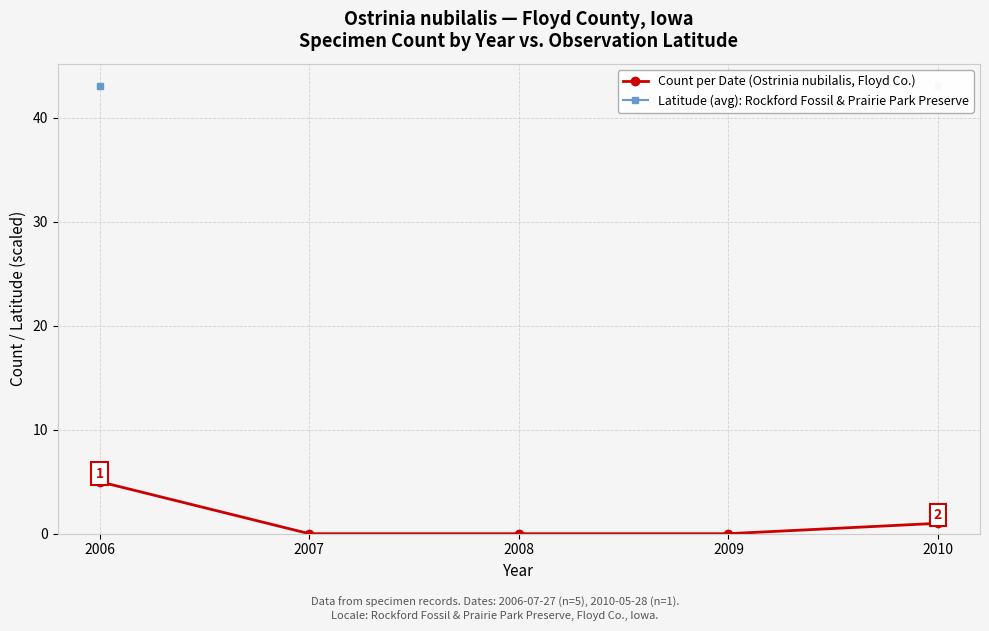

True or false: Count per Date (Ostrinia nubilalis, Floyd Co.) has a value of -2.7 at 2007.

False